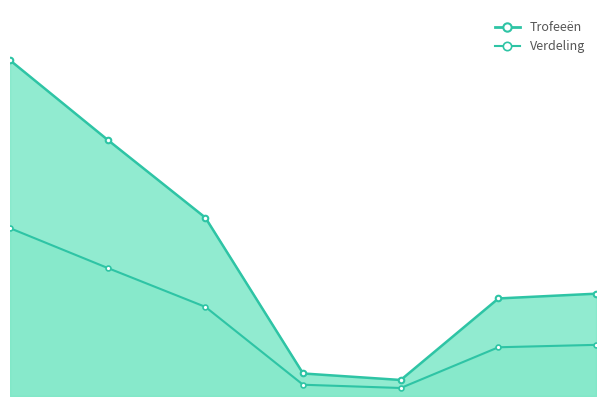

What is the maximum value shown in the chart?

4023